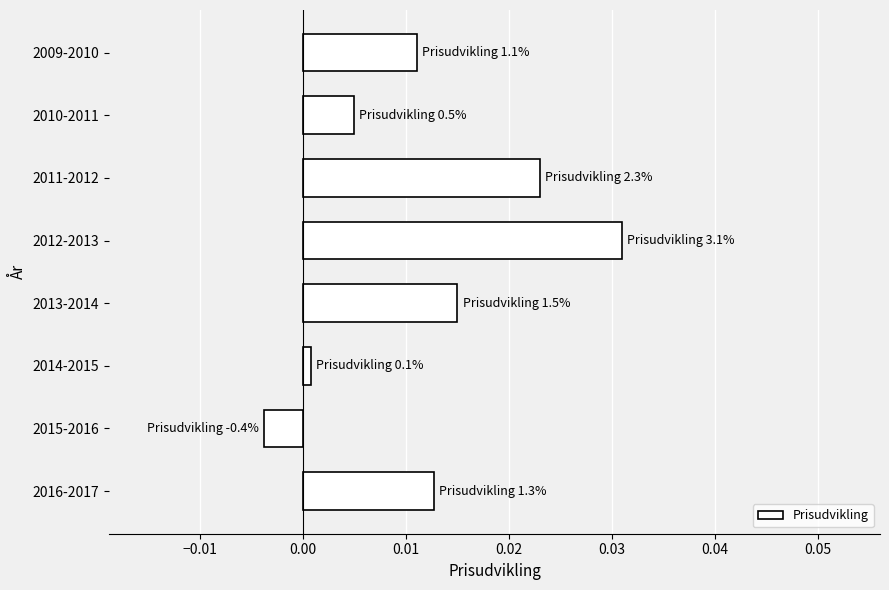

How many values exceed 0?

7